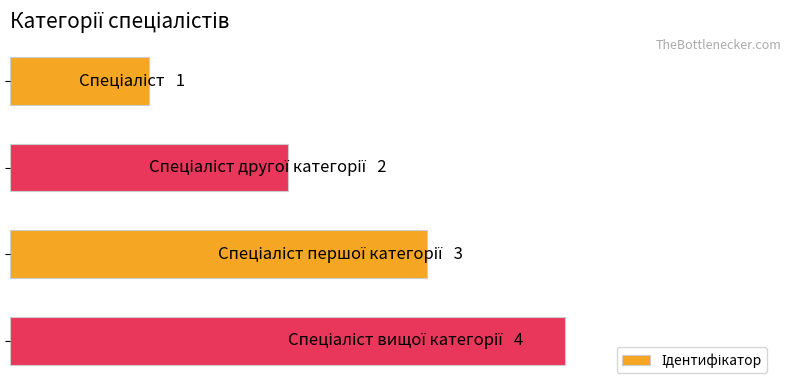

Does the chart contain stacked bars?

No